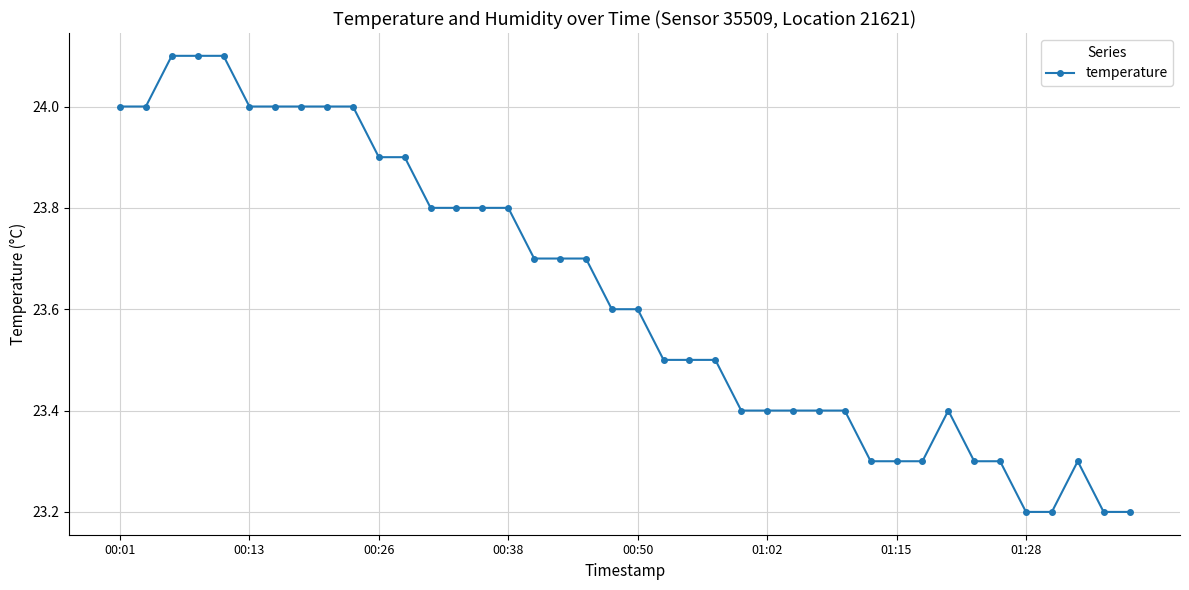

What is the difference between the maximum and minimum values?

0.9